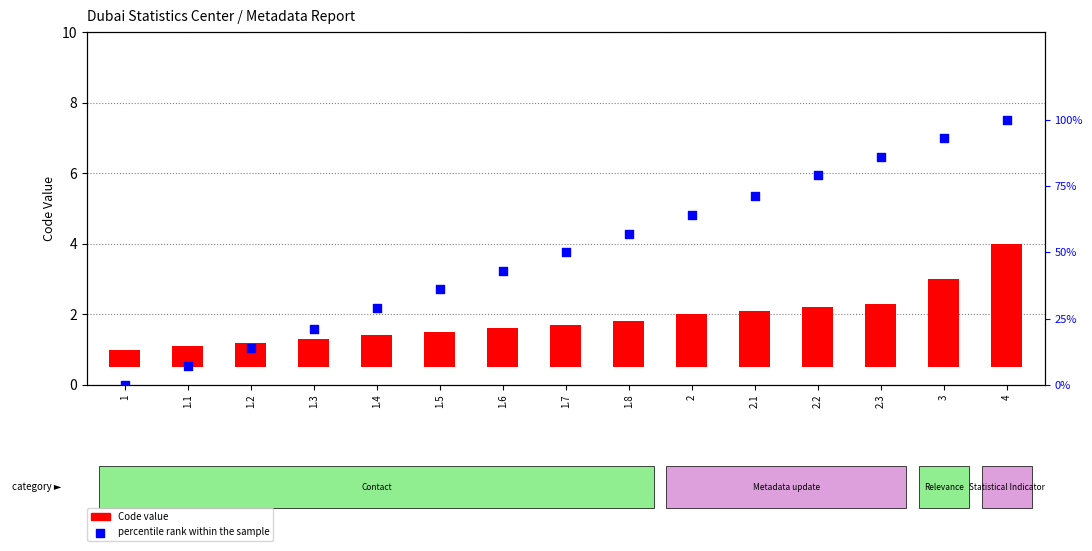

What are all the series names shown in the legend?

Code value, percentile rank within the sample